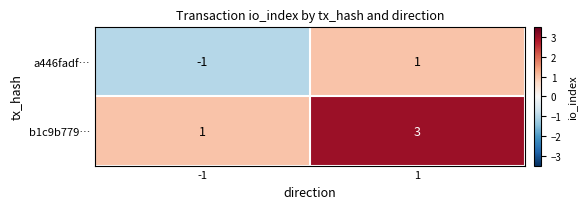

The value of b1c9b779… at 1 is 2. True or false?

False